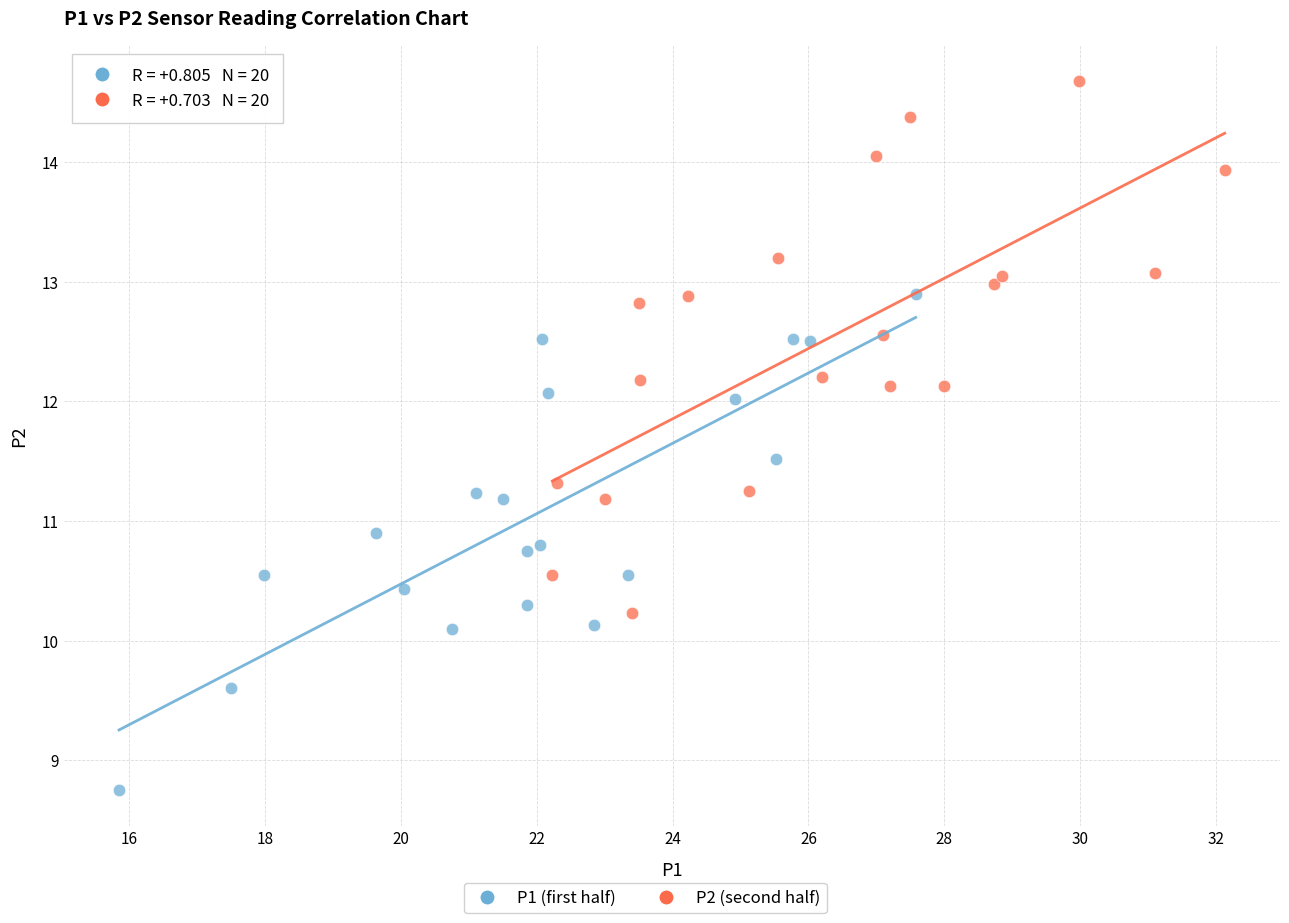

Which series contains the highest Y value?

P2 (second half)